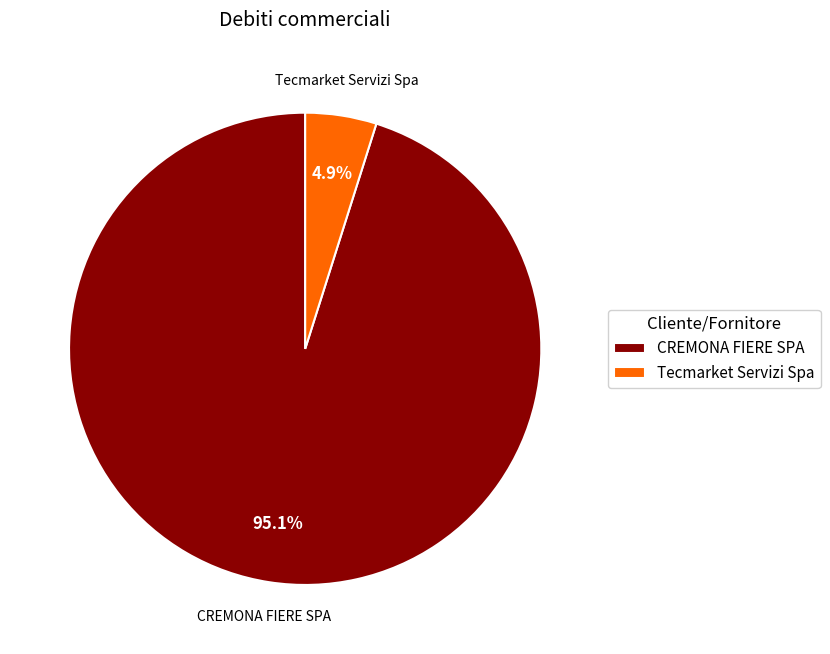

Which has a higher value, Tecmarket Servizi Spa or CREMONA FIERE SPA?

CREMONA FIERE SPA